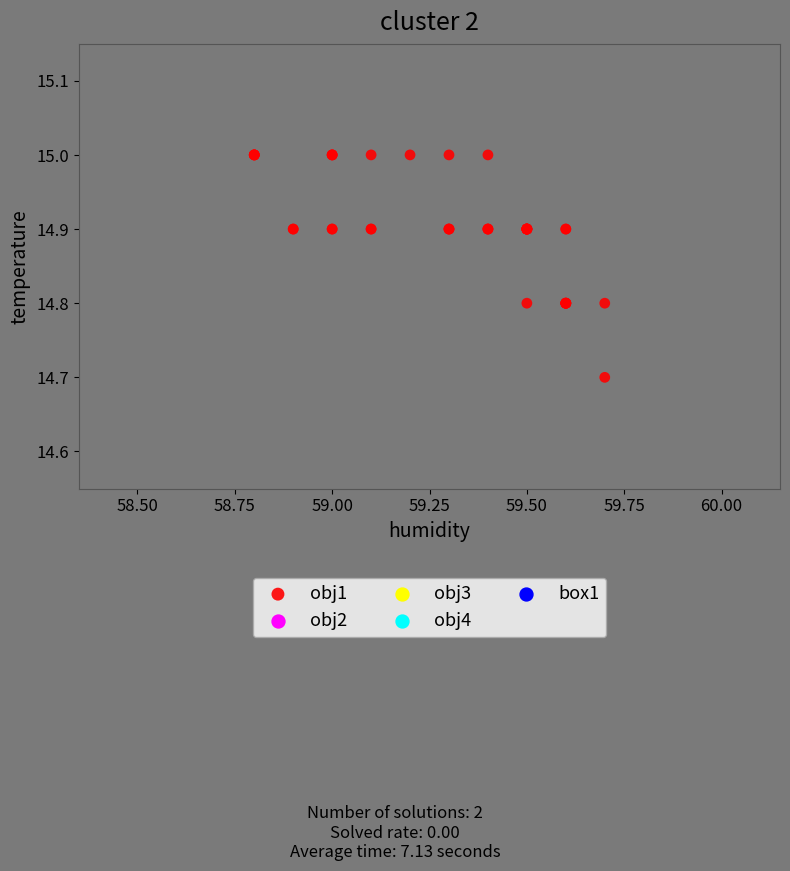

What Y value in the scatter plot is closest to 14?

14.7